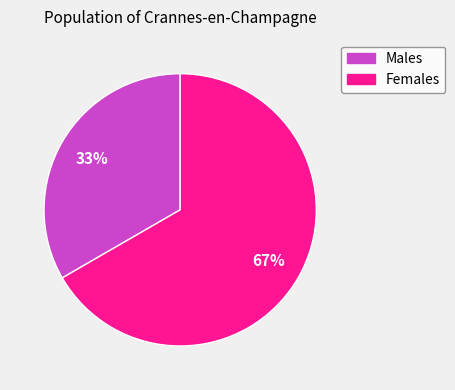

How many segments does this pie chart have?

2